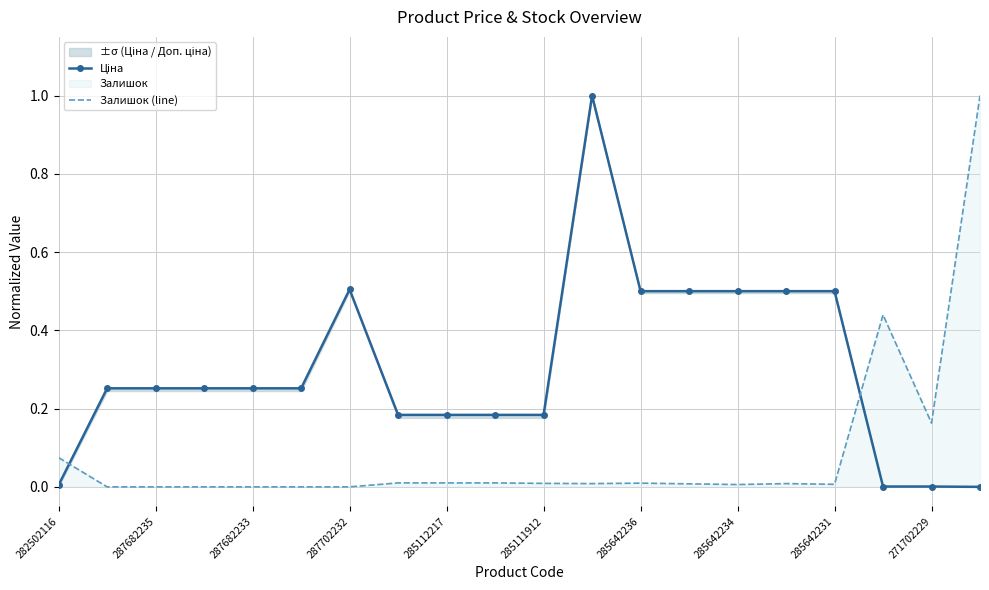

Which category has the lowest value in the Ціна series?

19